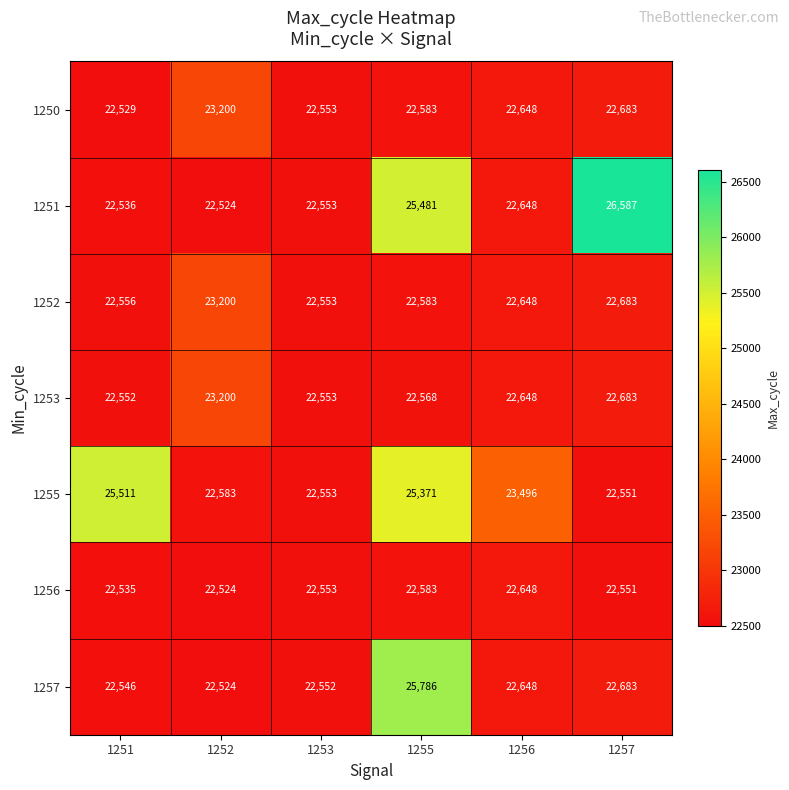

Between 1251 and 1253, which series saw the biggest shift?

1255